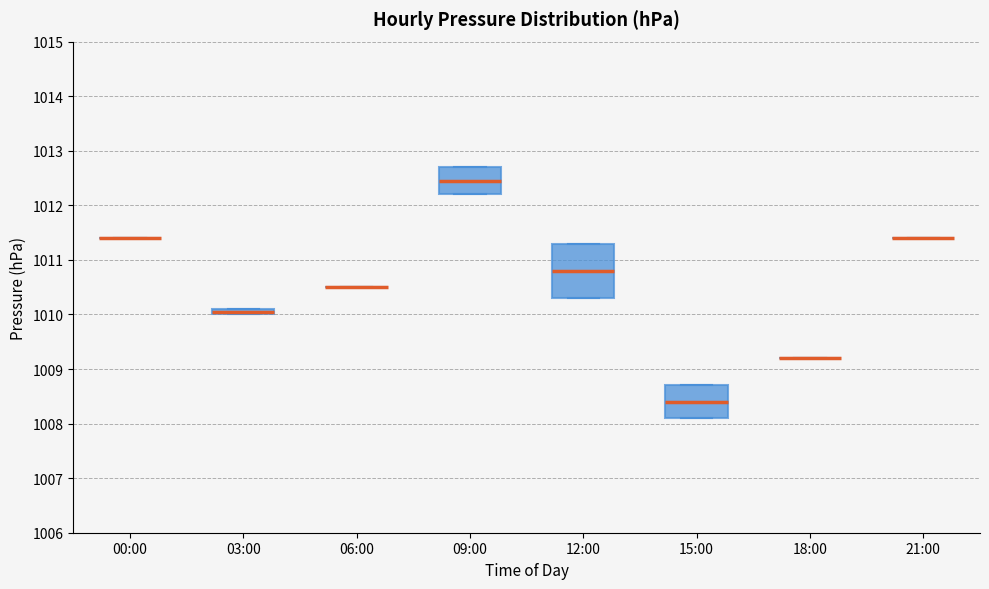

Comparing the boxes themselves (not the whiskers), which one is the tallest?

12:00